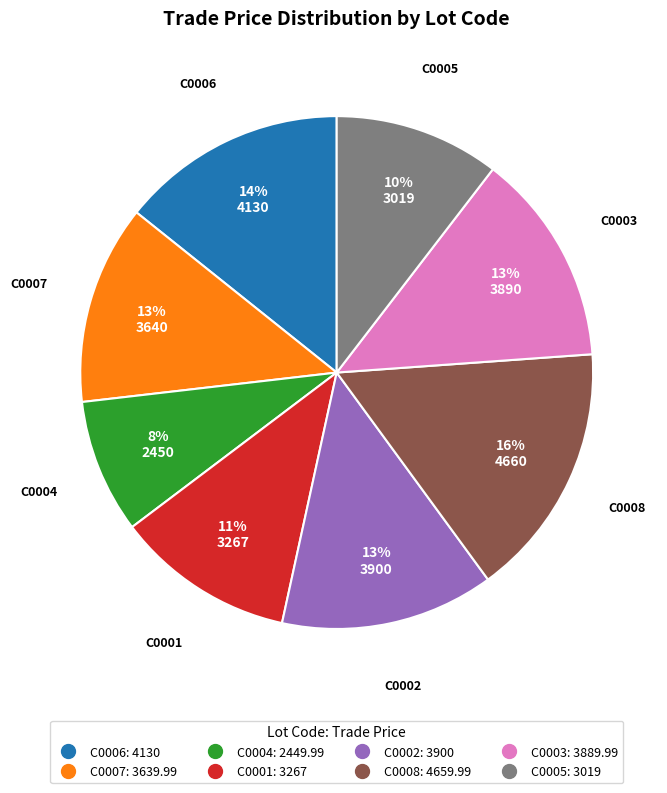

To the nearest percent, what portion does C0007 represent?

13%